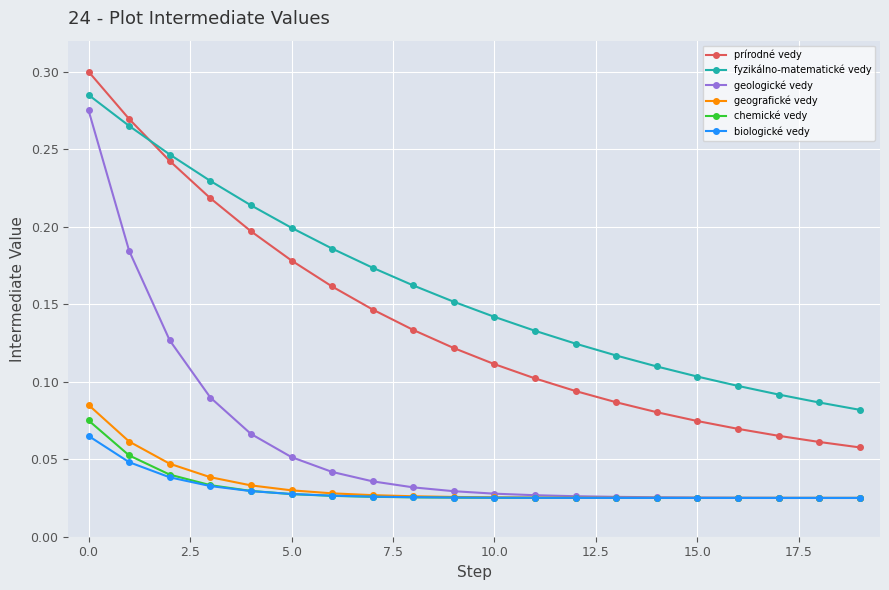

Does the chart have visible grid lines?

Yes